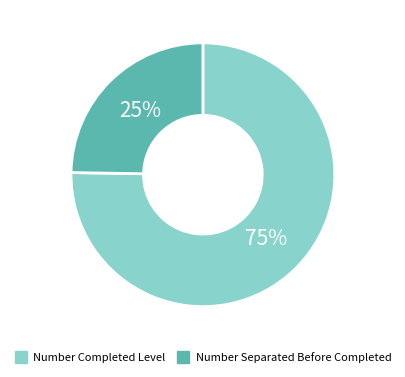

To the nearest percent, what is the average slice percentage?

50%